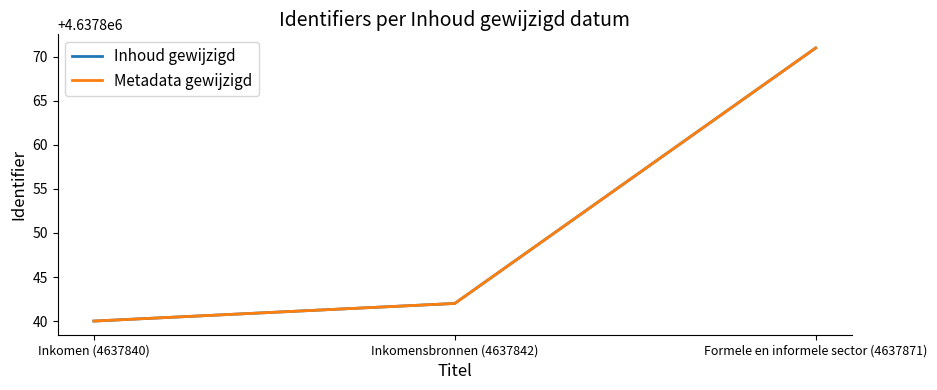

Which label corresponds to the largest value in the chart?

Formele en informele sector (4637871)